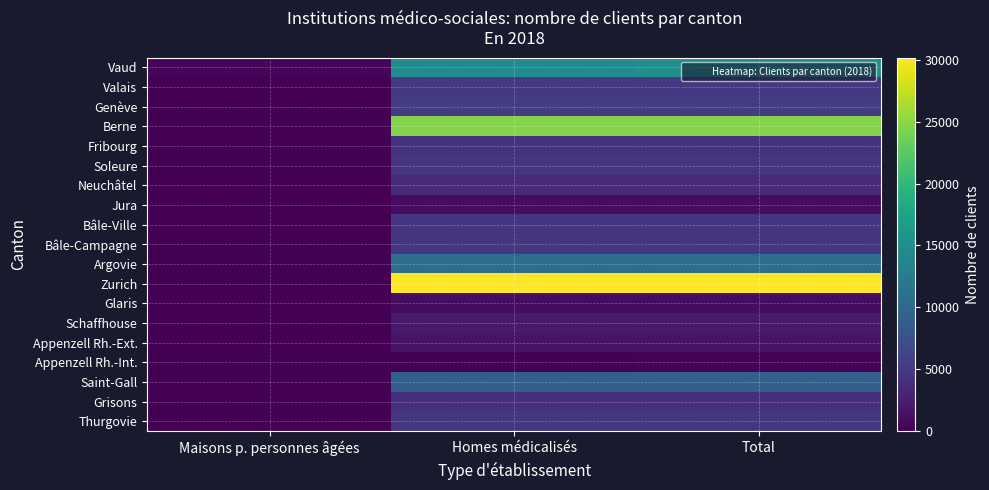

At which category does the chart reach its peak across all series?

Total